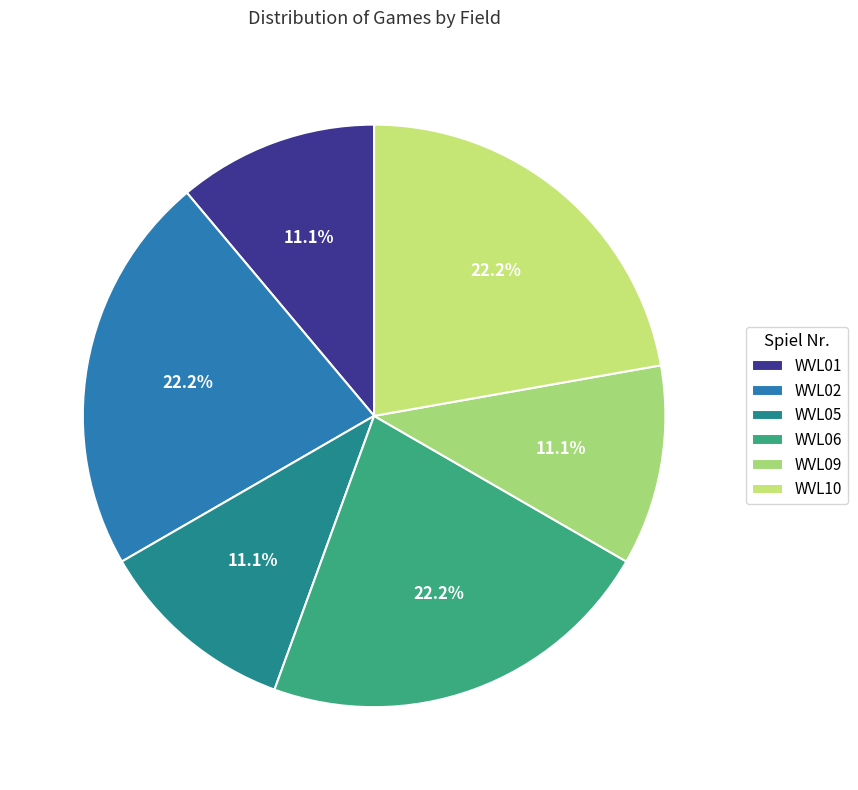

Count the number of slices in the pie.

6